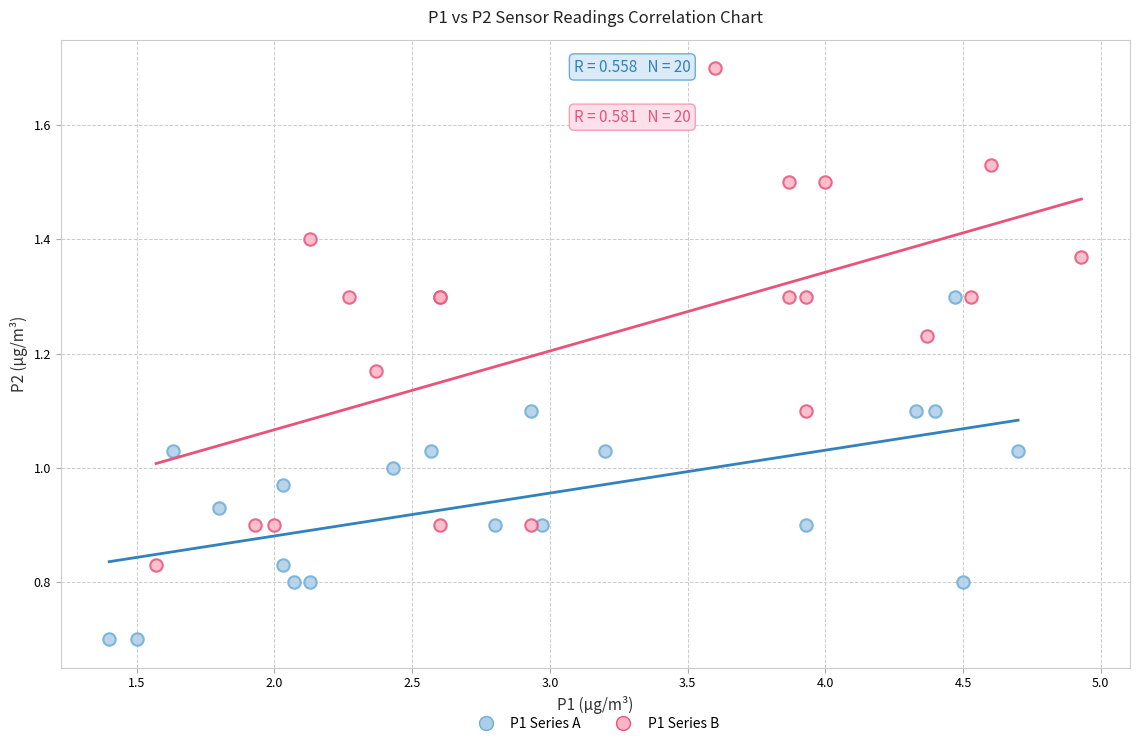

Which series contains the lowest Y value?

P1 Series A